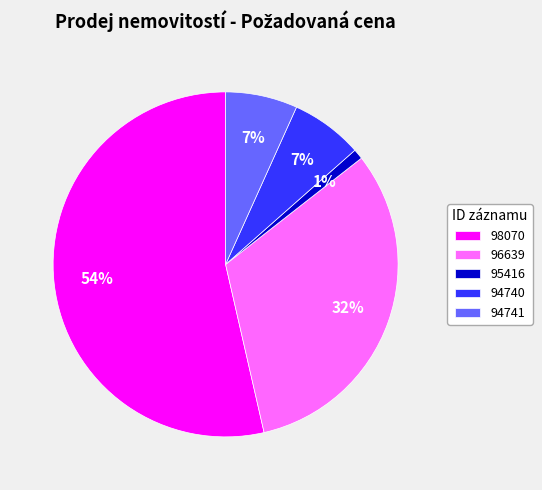

Which has a higher value, 95416 or 94740?

94740